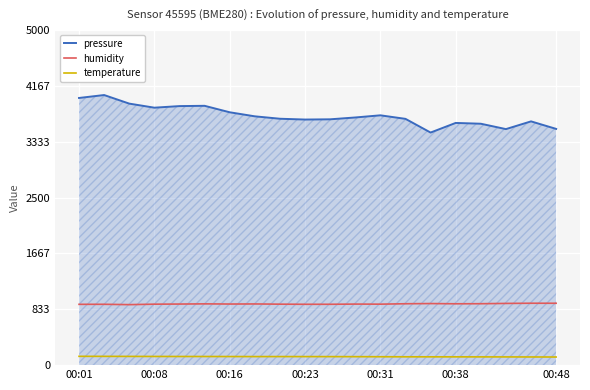

True or false: temperature and pressure cross at least once.

False